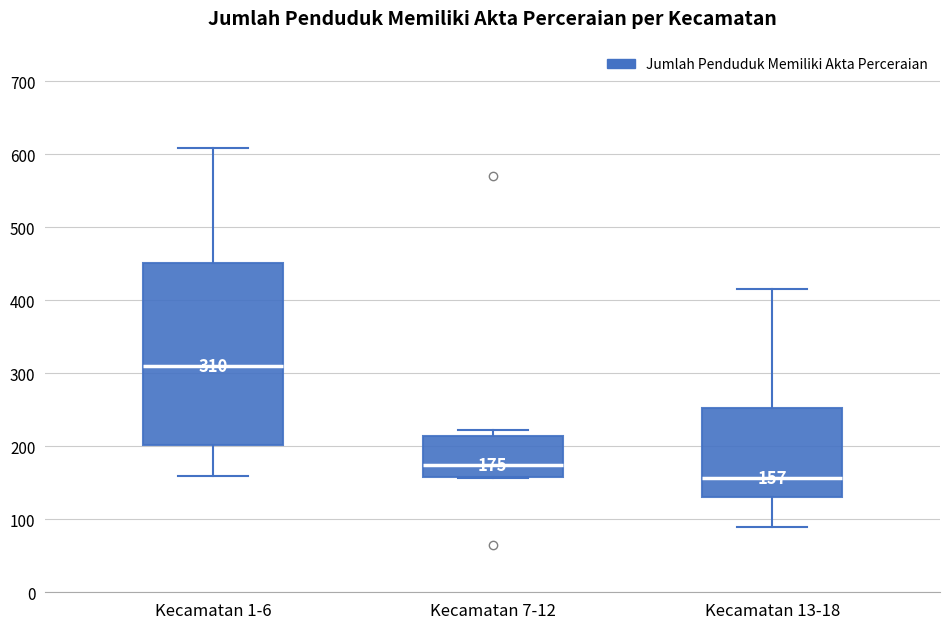

Which box is the tallest, from its lower edge to its upper edge?

Kecamatan 1-6